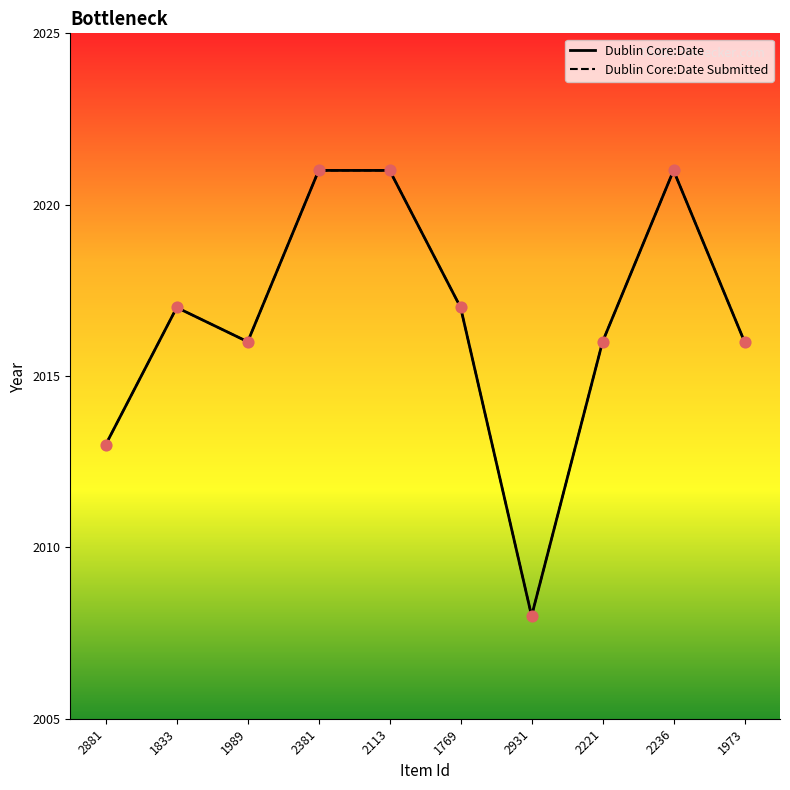

At which category is the sum across all series the highest?

2381